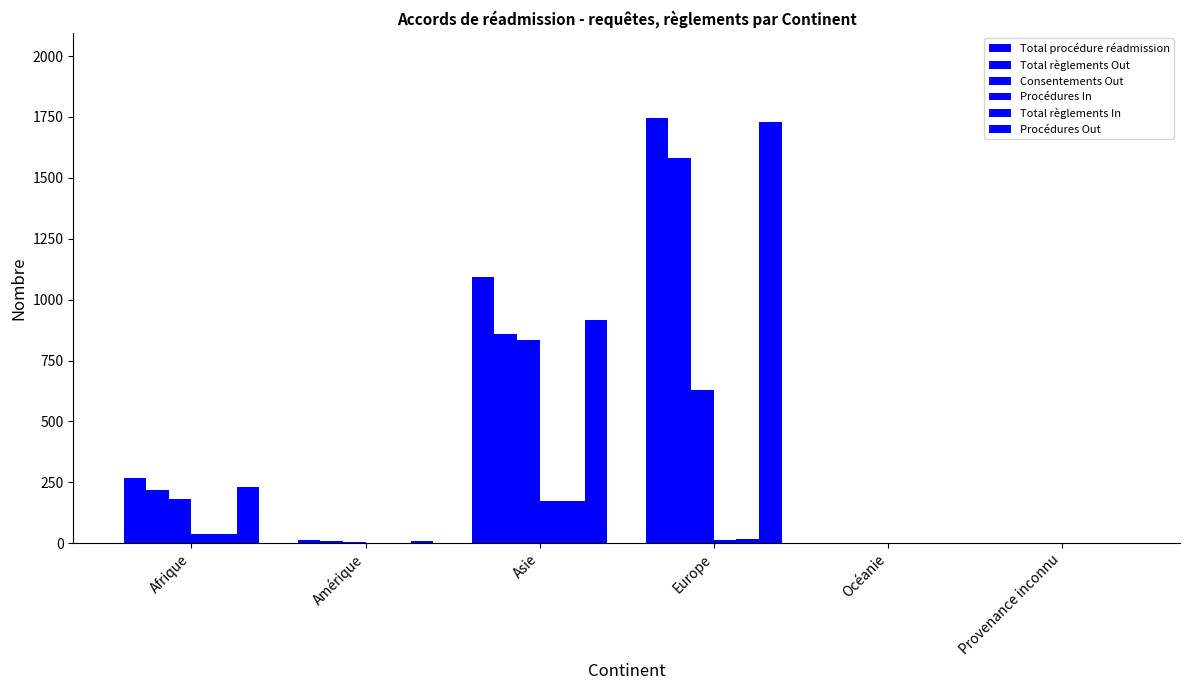

Does the chart contain stacked bars?

No